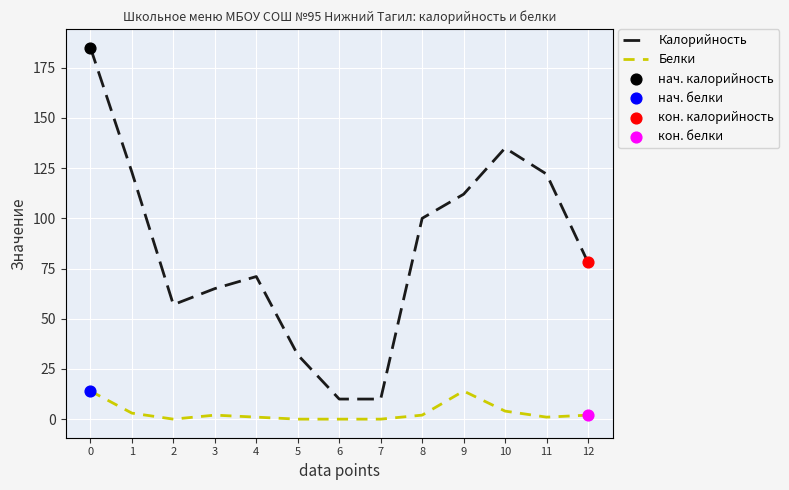

Is the value of Калорийность at 7 greater than the value of Белки at 11?

Yes